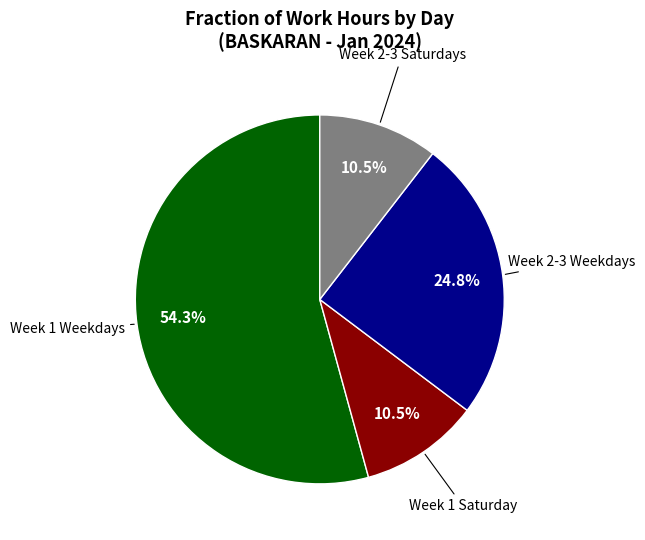

Is there a majority slice in this chart?

Yes